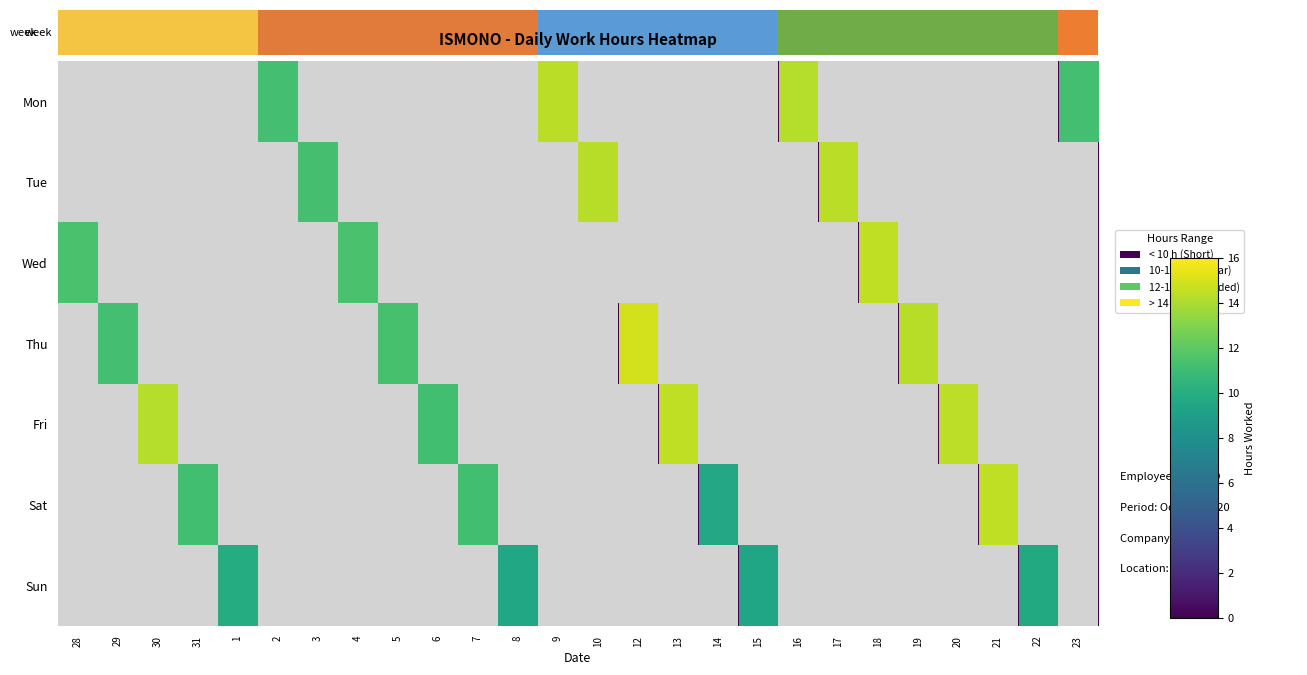

What is the difference between the highest and lowest values at 1?

9.9